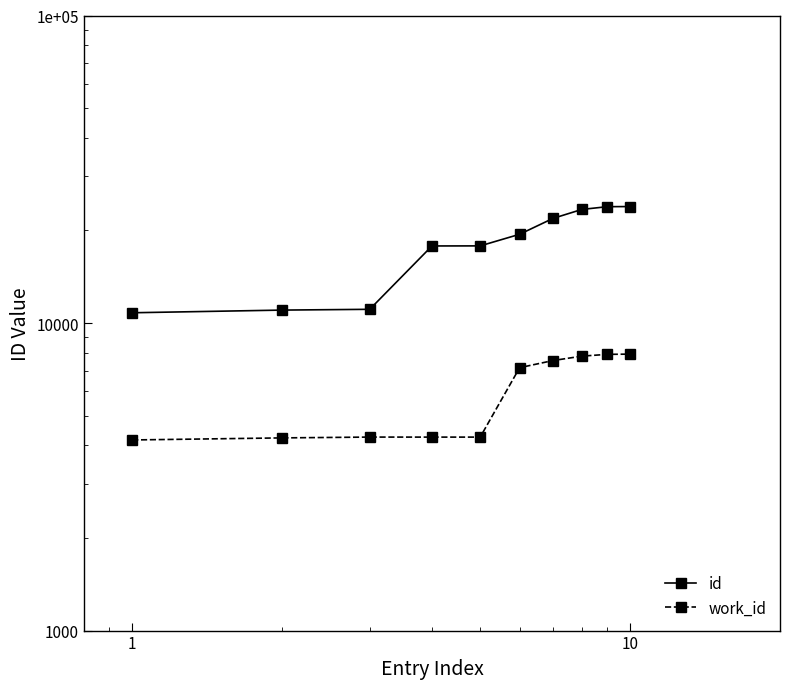

How many values in the work_id series are below 7160?

5